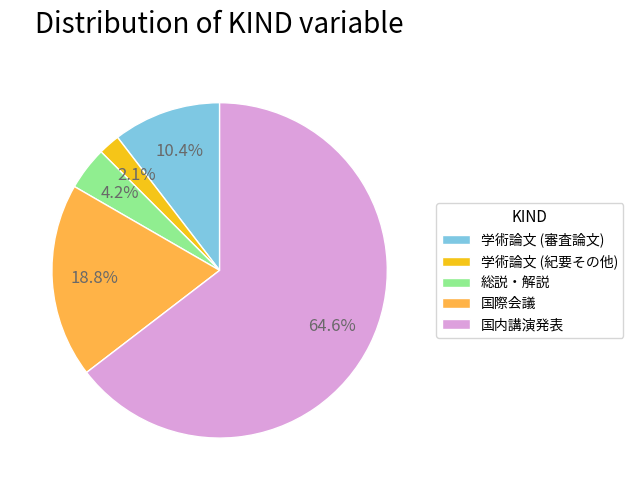

Is there a majority slice in this chart?

Yes